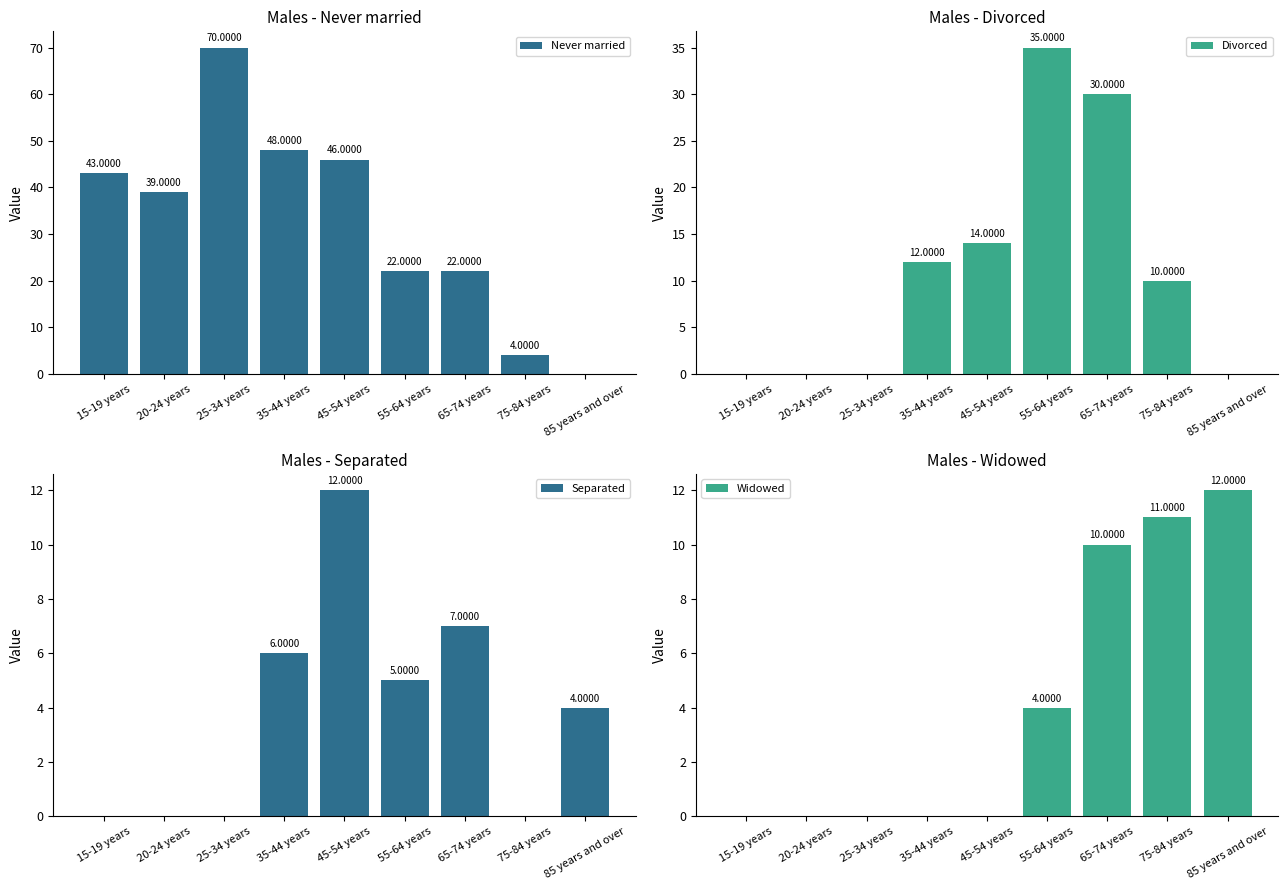

The Divorced series shows 47 at 55-64 years. True or false?

False